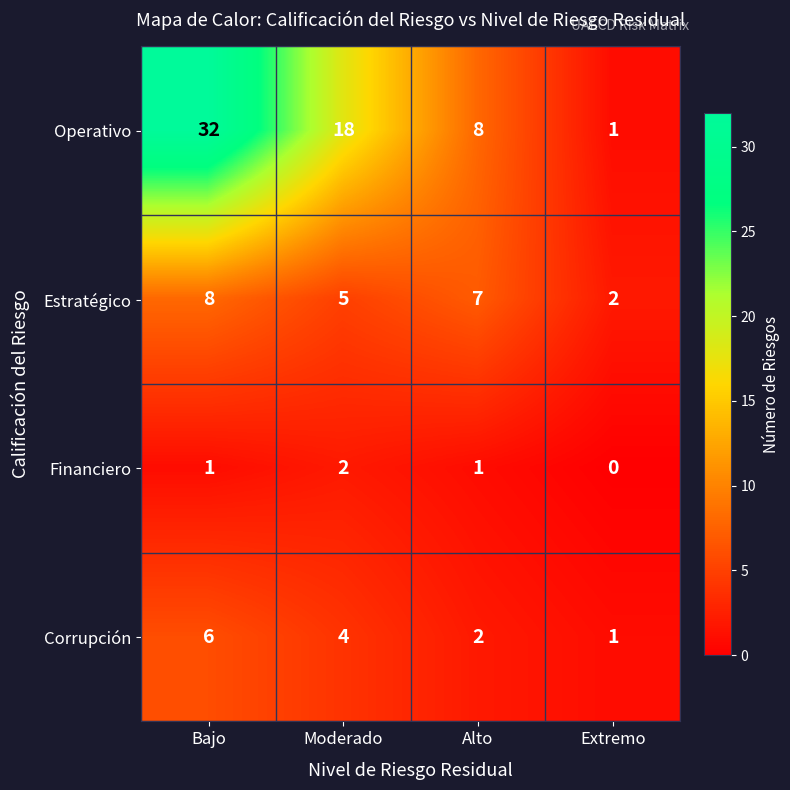

Which label corresponds to the smallest value in the chart?

Extremo